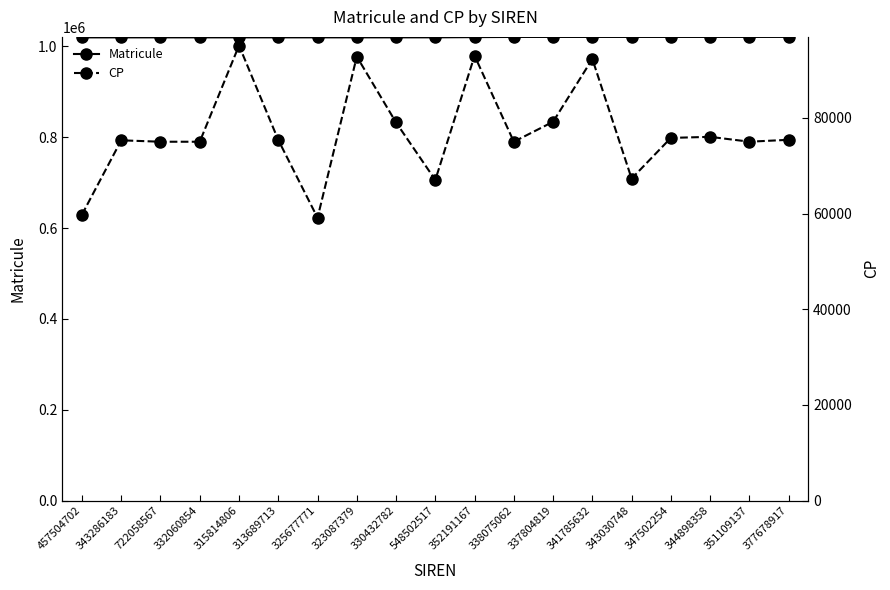

The CP series shows 75410 at 377678917. True or false?

True